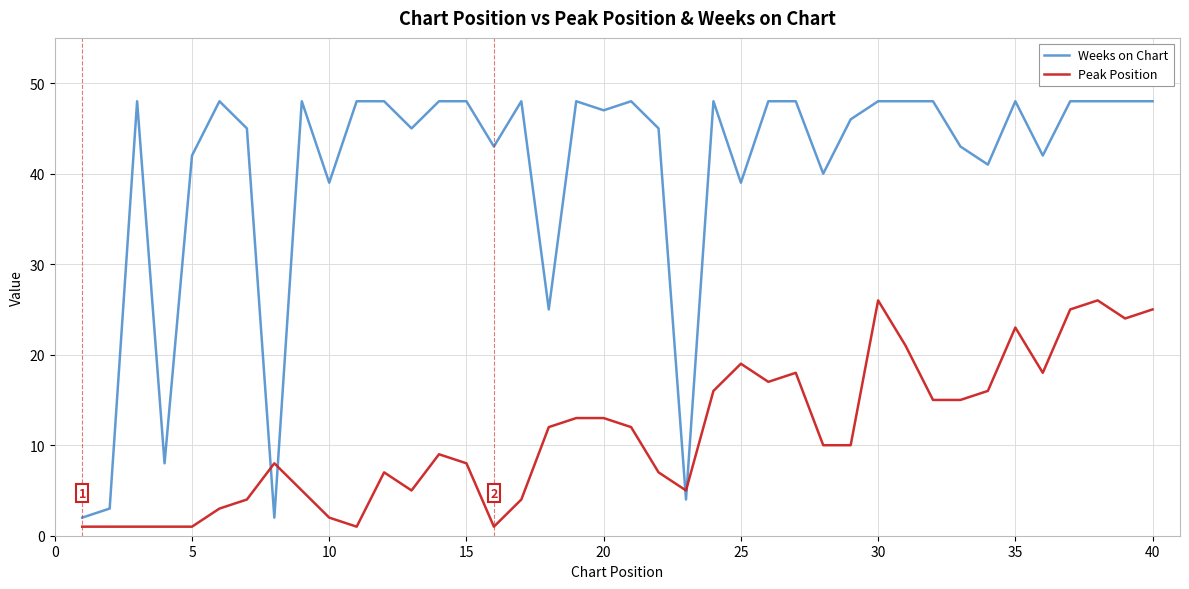

Reading right to left, what are all the values shown in this chart?

Weeks on Chart: 48	48	48	48	42	48	41	43	48	48	48	46	40	48	48	39	48	4	45	48	47	48	25	48	43	48	48	45	48	48	39	48	2	45	48	42	8	48	3	2
Peak Position: 25	24	26	25	18	23	16	15	15	21	26	10	10	18	17	19	16	5	7	12	13	13	12	4	1	8	9	5	7	1	2	5	8	4	3	1	1	1	1	1